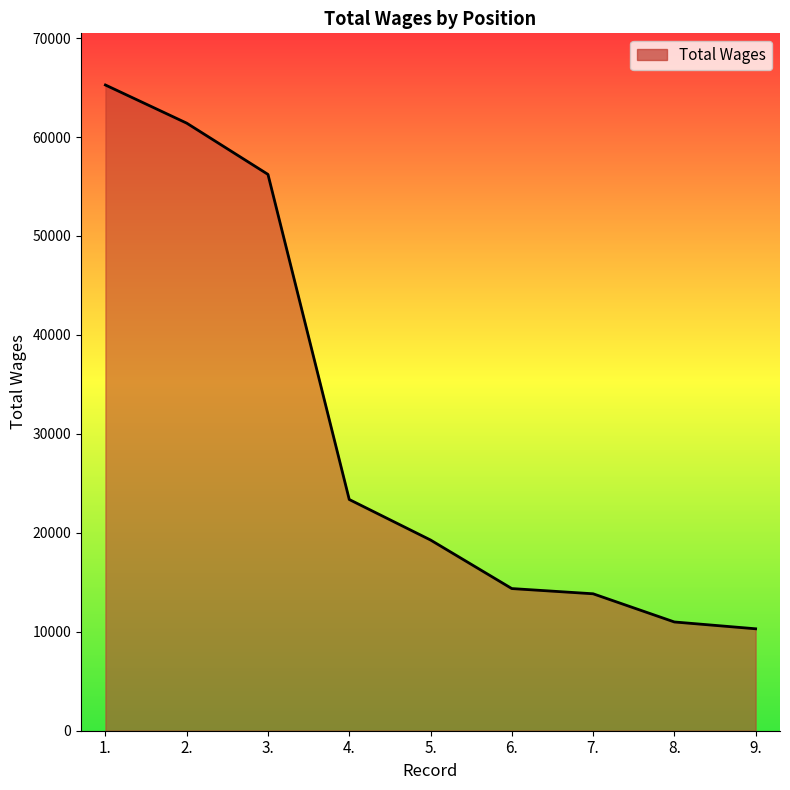

Does the chart display data point markers on the line(s)?

No